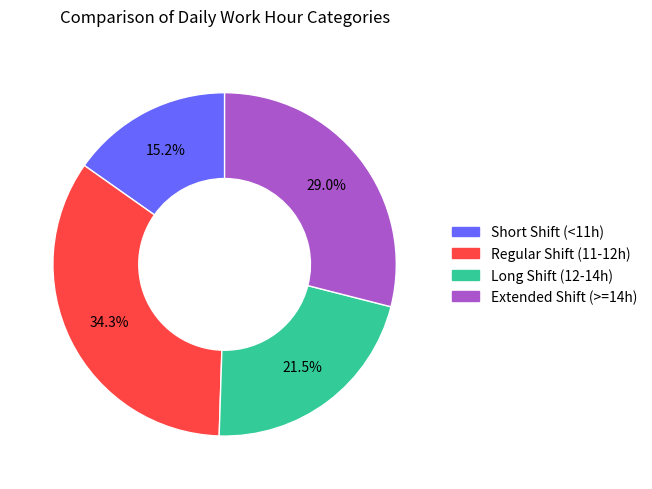

Is there a majority slice in this chart?

No